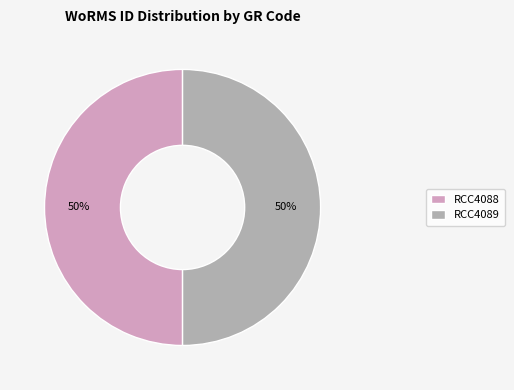

The RCC4089 slice represents 64% of the pie. True or false?

False